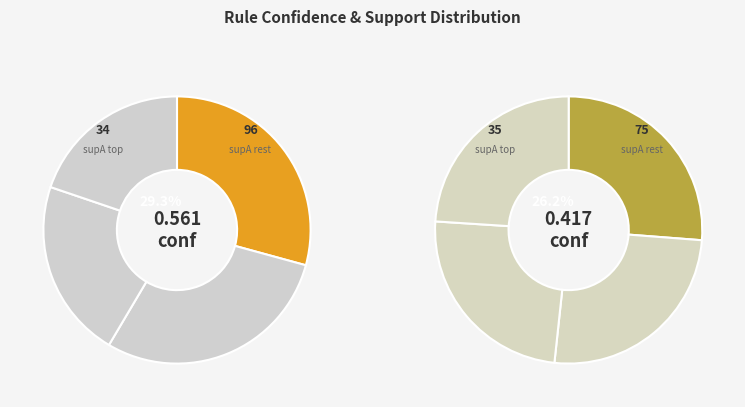

How many slices are in this pie chart?

8